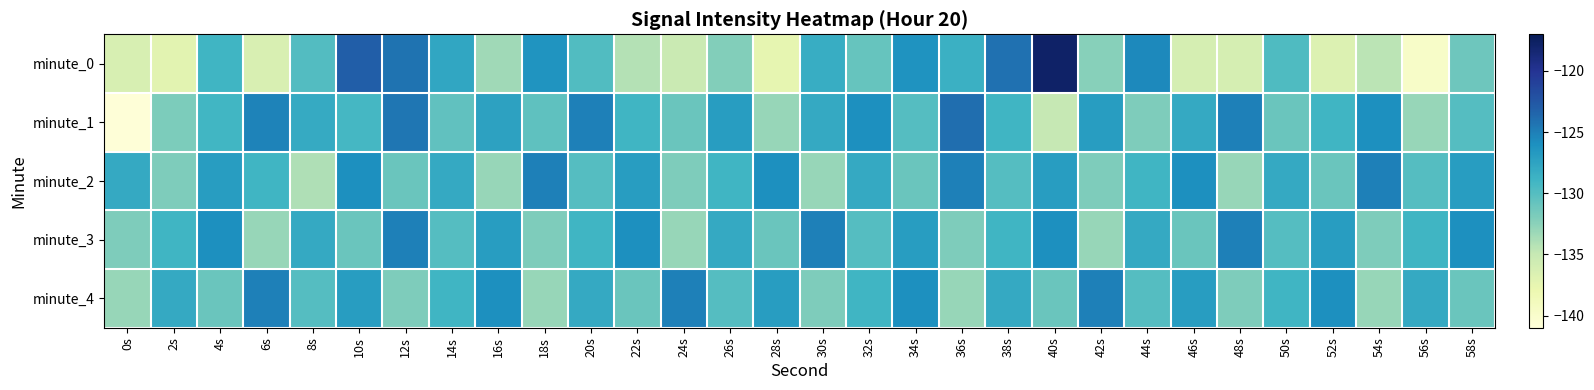

How many series are shown in this chart?

5